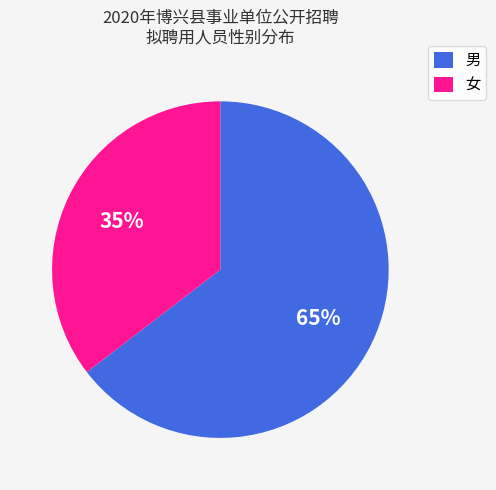

Between 男 and 女, which is larger?

男